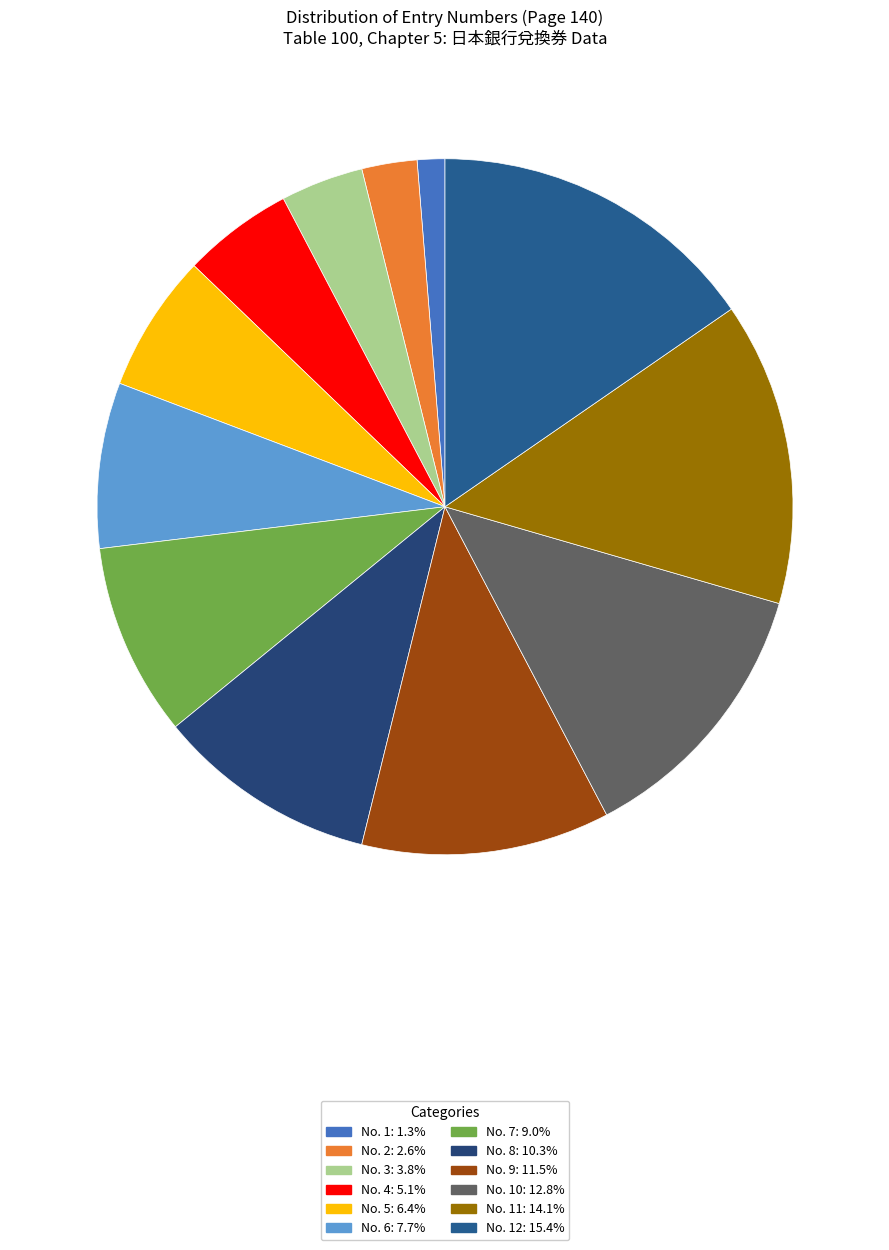

How many segments does this pie chart have?

12